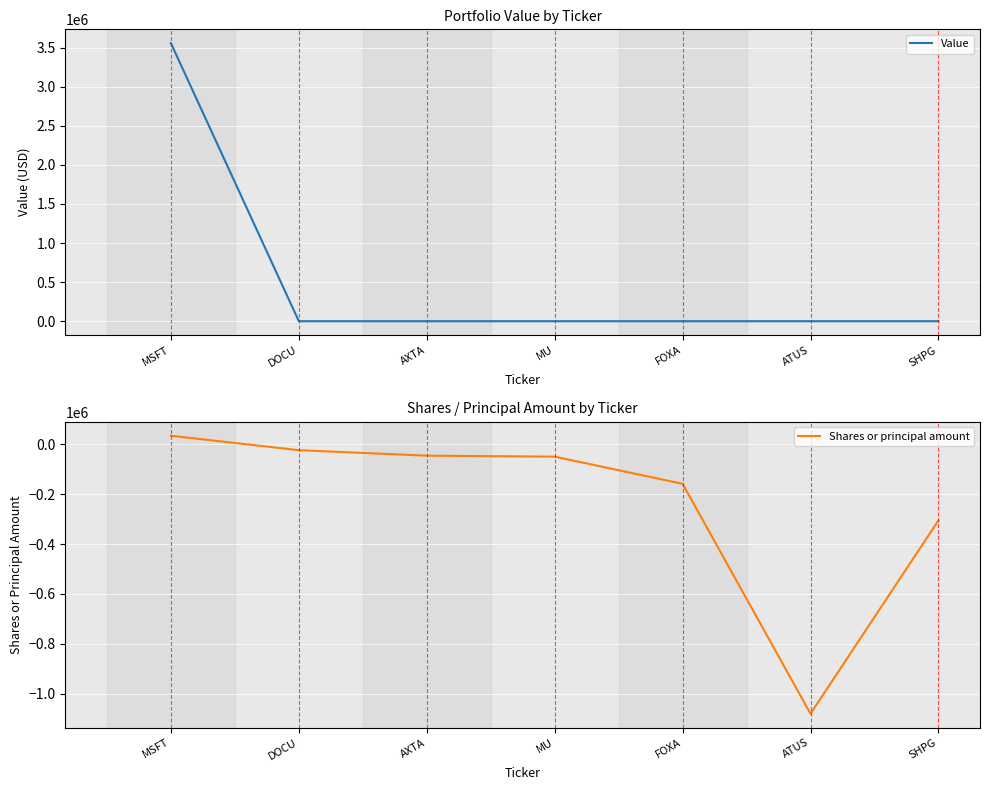

True or false: Shares or principal amount and Value cross at least once.

False